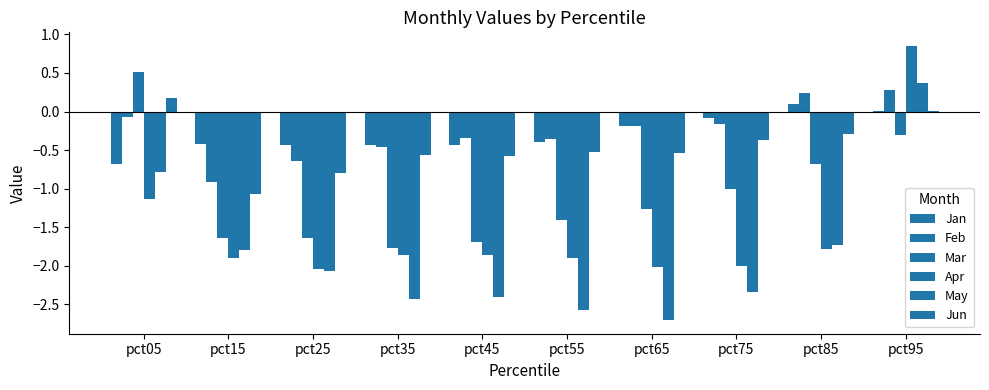

What is the value of the Jan bar at the 5th from the left?

-0.4